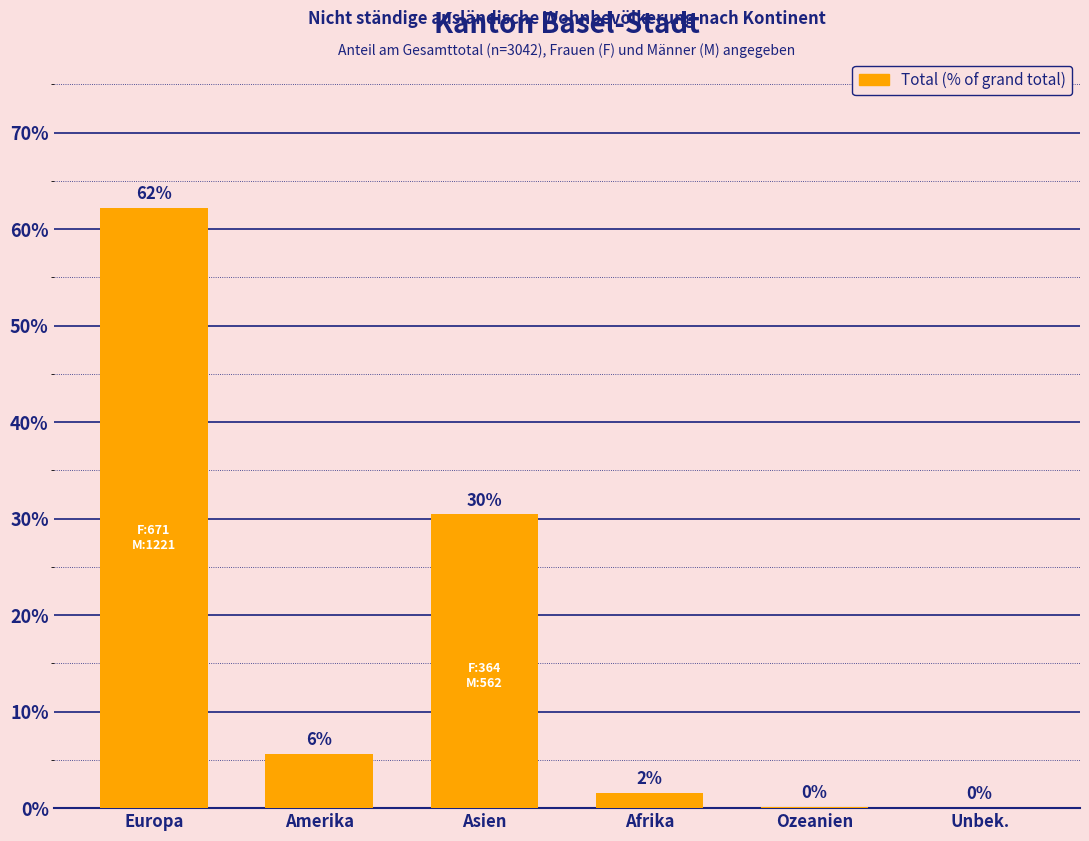

The chart shows a value of 40.1 at Asien. True or false?

False